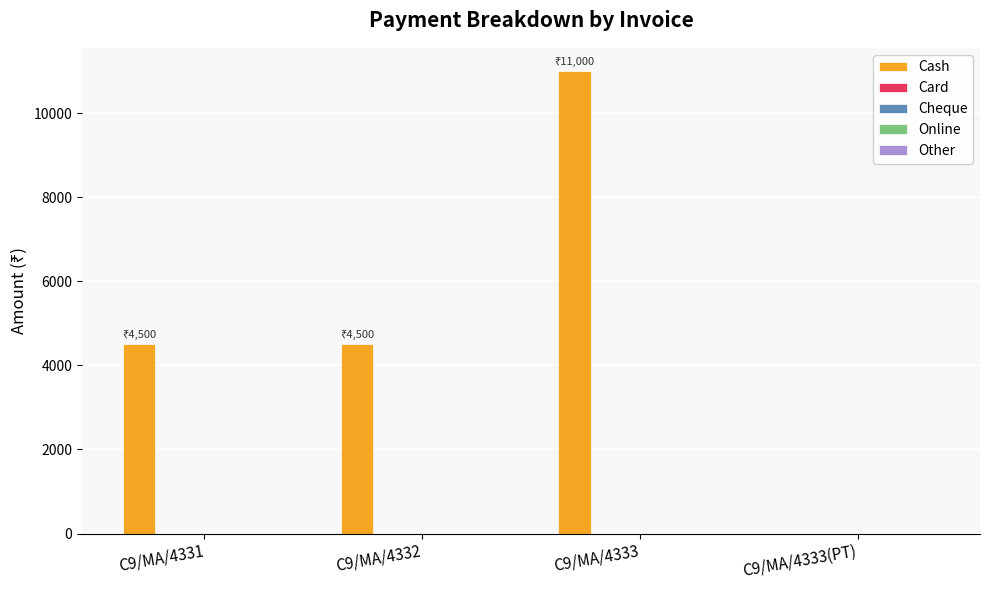

What is the sum of all values?

20000